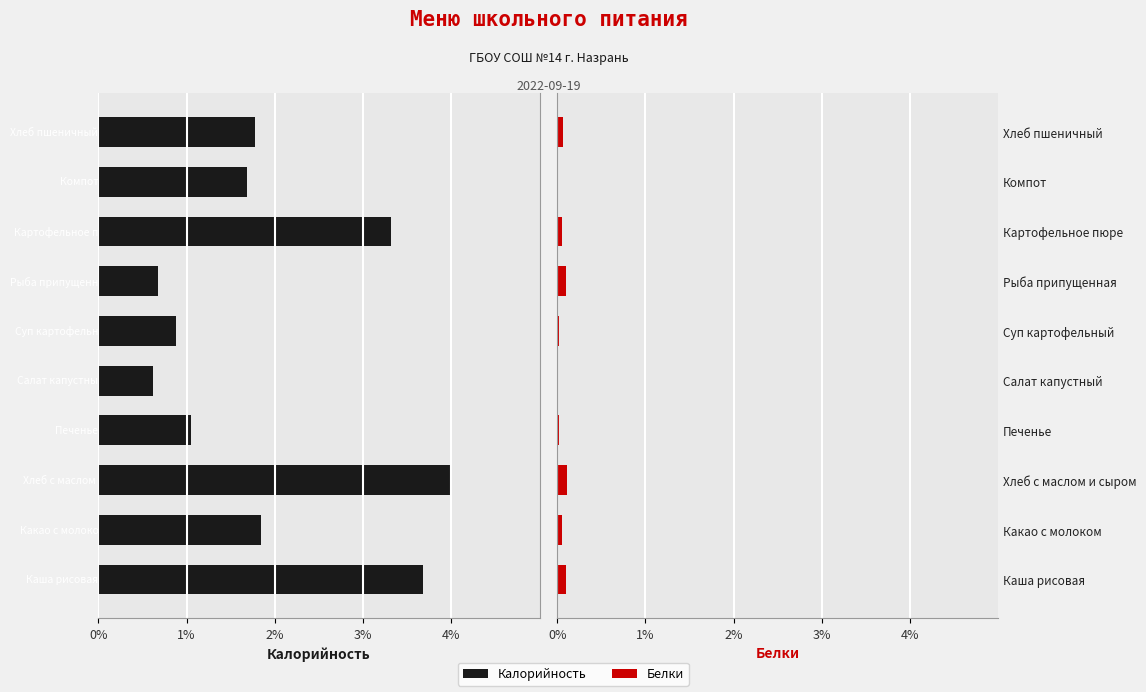

Count the number of data series in this chart.

2